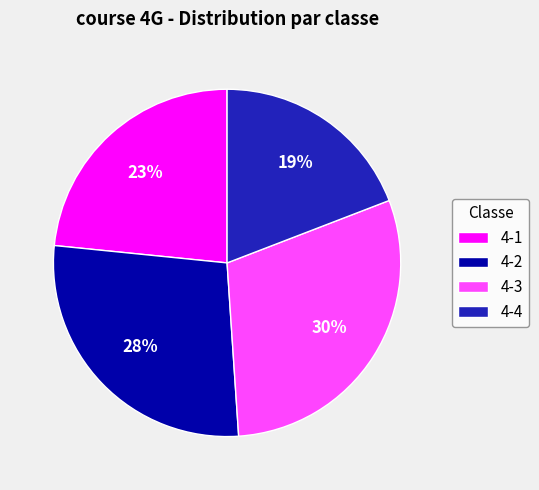

How many slices are in this pie chart?

4